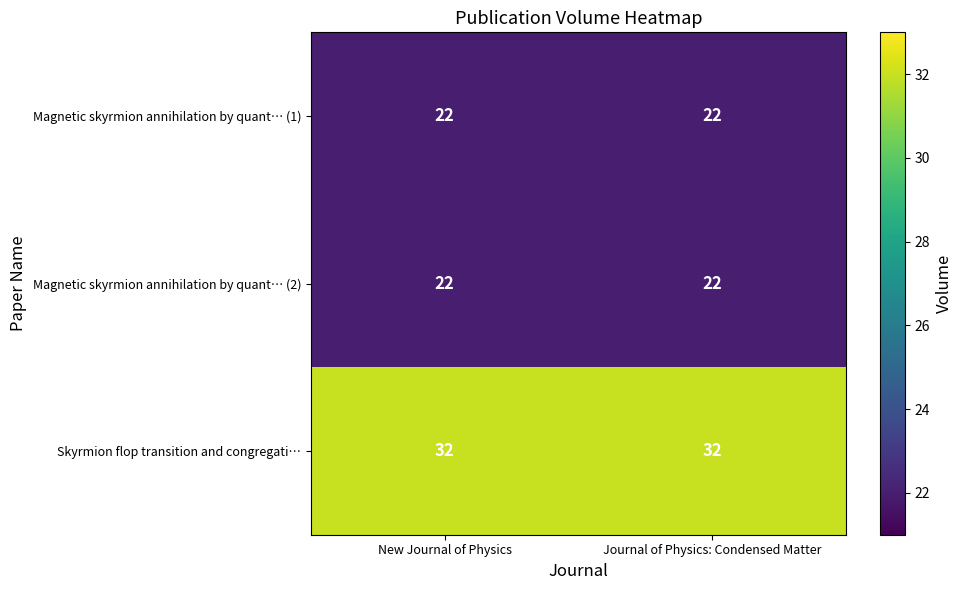

What is the spread (max minus min) of values at New Journal of Physics?

10